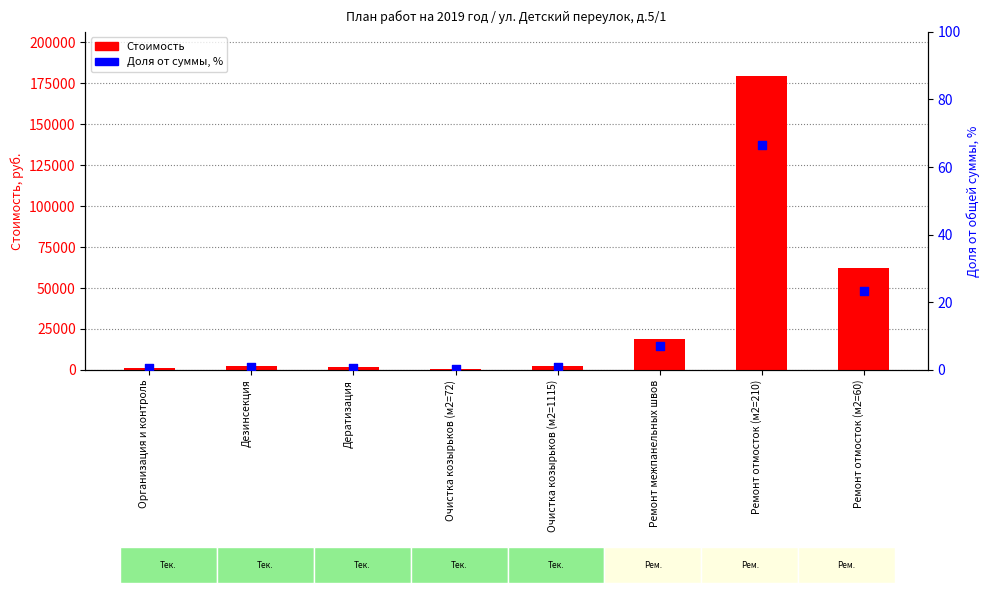

Which series has the largest total across all categories?

Стоимость